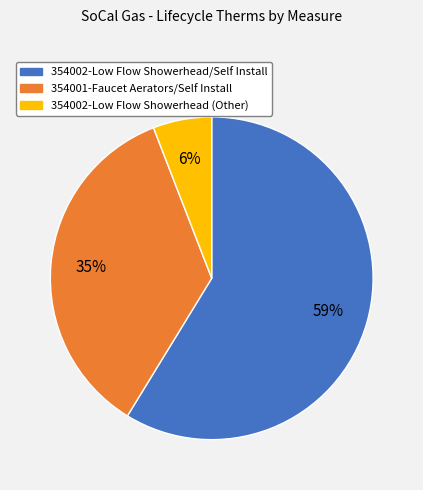

Is there any slice that represents more than half of the pie?

Yes